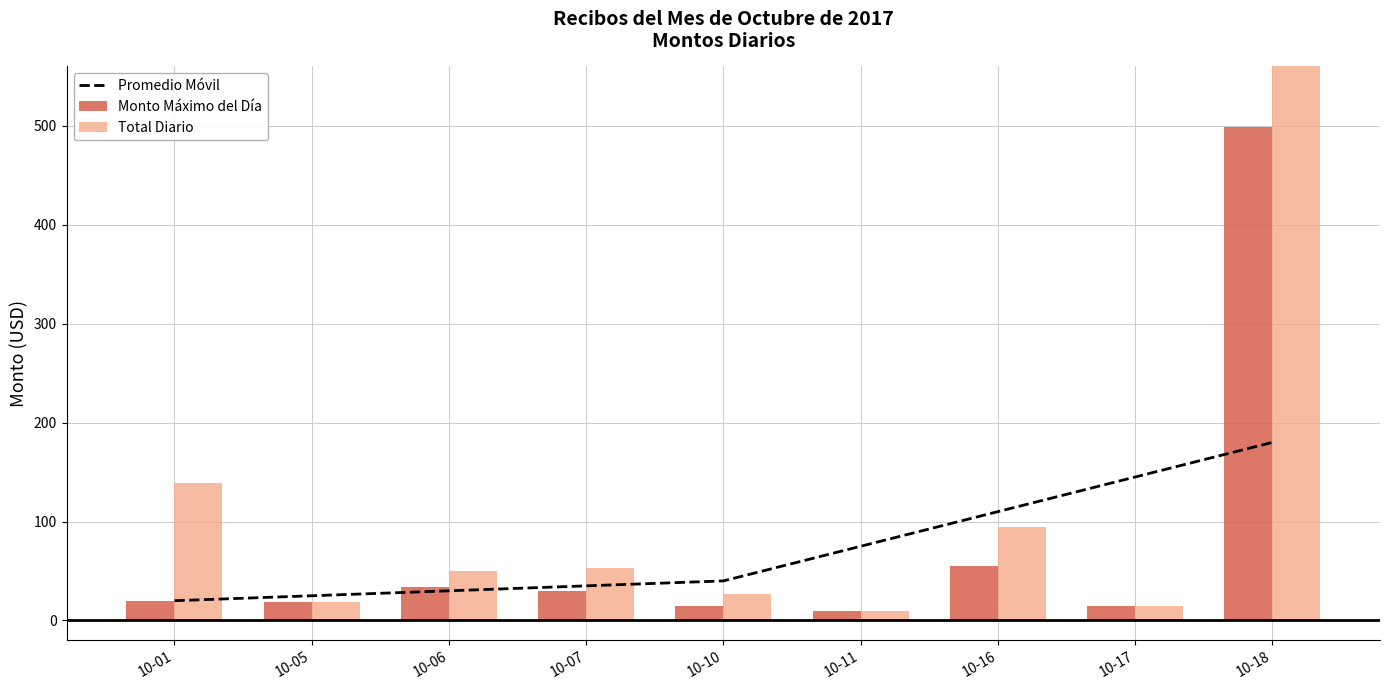

What is the maximum value shown in the chart?

684